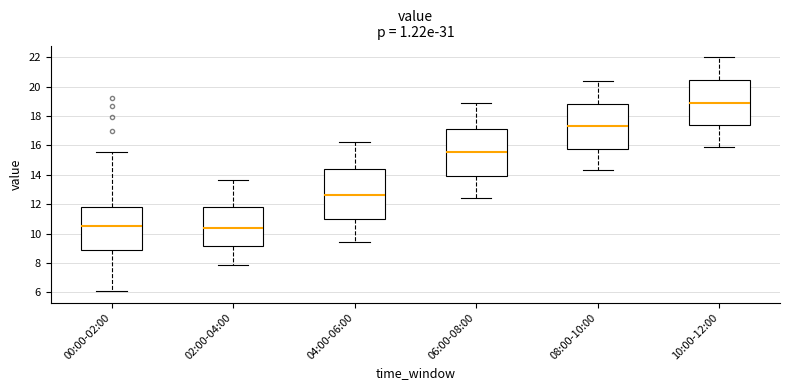

Reading left to right, transcribe this box plot: for each box, give where its median line is, the range the box spans, and where its two whiskers end, as read against the y-axis. The values are not printed on the chart, so give them approximately, as read against the axis.

00:00-02:00: median 10.4, box 8.8 to 11.8, whiskers 6.2 to 15.6
02:00-04:00: median 10.4, box 9.2 to 11.8, whiskers 7.8 to 13.6
04:00-06:00: median 12.6, box 11.0 to 14.4, whiskers 9.4 to 16.2
06:00-08:00: median 15.6, box 14.0 to 17.2, whiskers 12.4 to 19.0
08:00-10:00: median 17.4, box 15.8 to 18.8, whiskers 14.4 to 20.4
10:00-12:00: median 19.0, box 17.4 to 20.4, whiskers 16.0 to 22.0